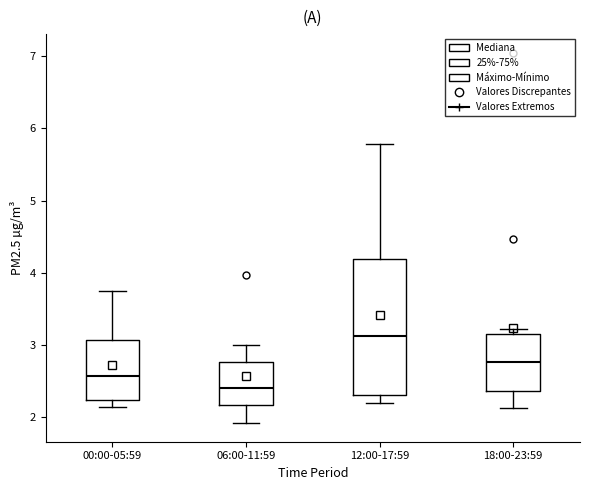

Reading left to right, transcribe this box plot: for each box, give where its median line is, the range the box spans, and where its two whiskers end, as read against the y-axis. The values are not printed on the chart, so give them approximately, as read against the axis.

00:00-05:59: median 2.6, box 2.2 to 3.1, whiskers 2.2 (just below the box's lower edge) to 3.8
06:00-11:59: median 2.4, box 2.2 to 2.8, whiskers 1.9 to 3.0
12:00-17:59: median 3.1, box 2.3 to 4.2, whiskers 2.2 to 5.8
18:00-23:59: median 2.8, box 2.4 to 3.2, whiskers 2.1 to 3.2 (just above the box's upper edge)